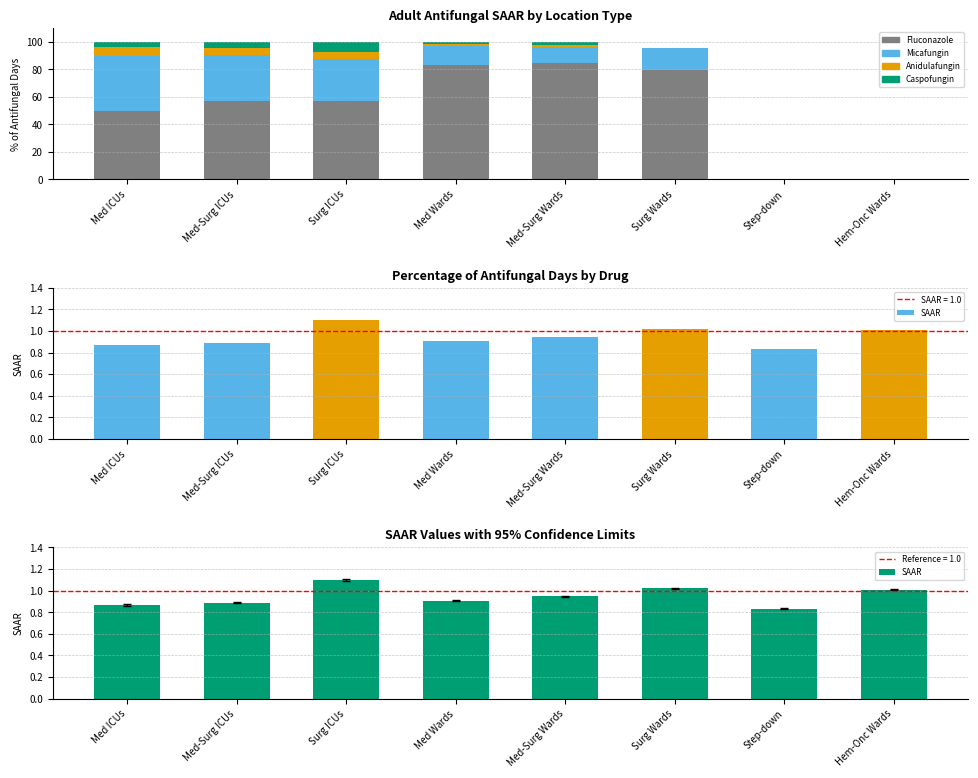

How many categories are shown in the chart?

8